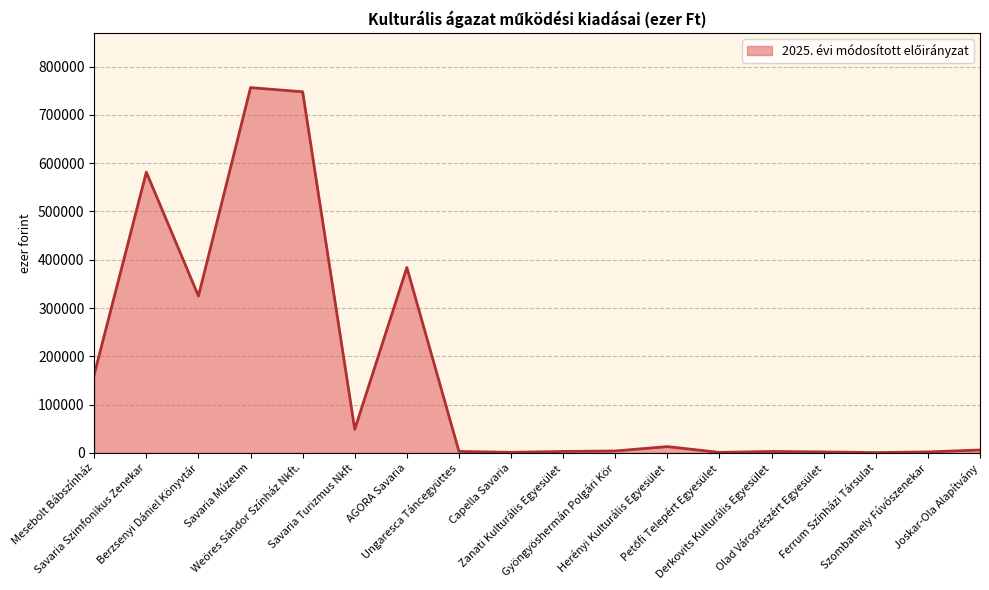

What value does the data have at Capella Savaria?

1200